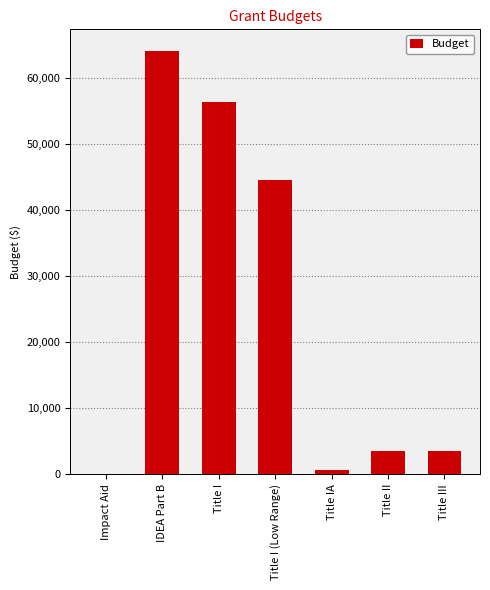

What is the maximum value shown in the chart?

64160.0